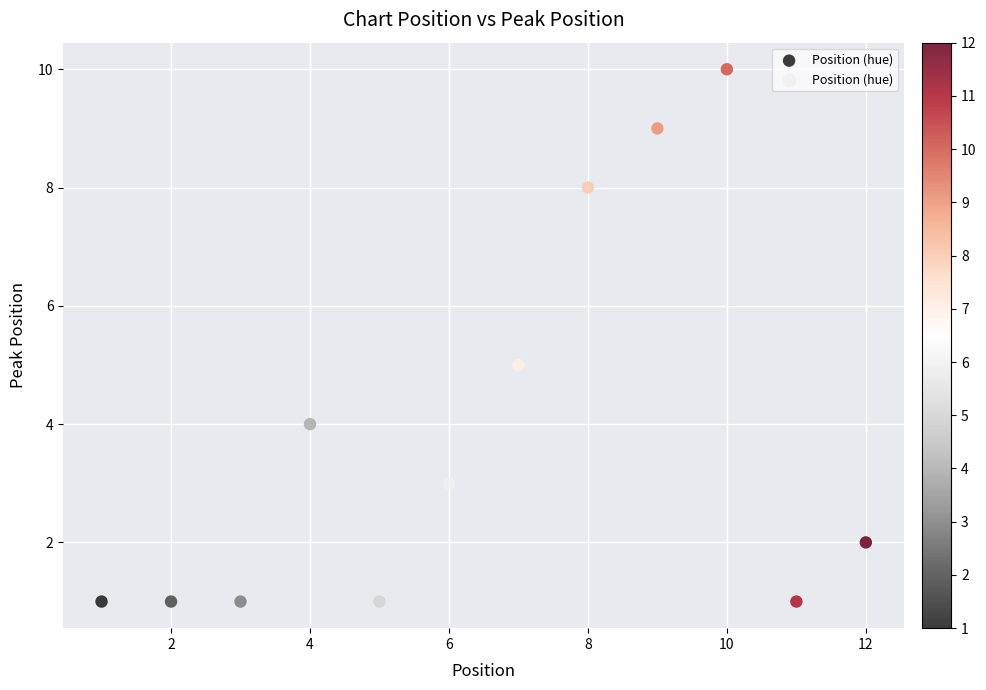

What is the average X value?

6